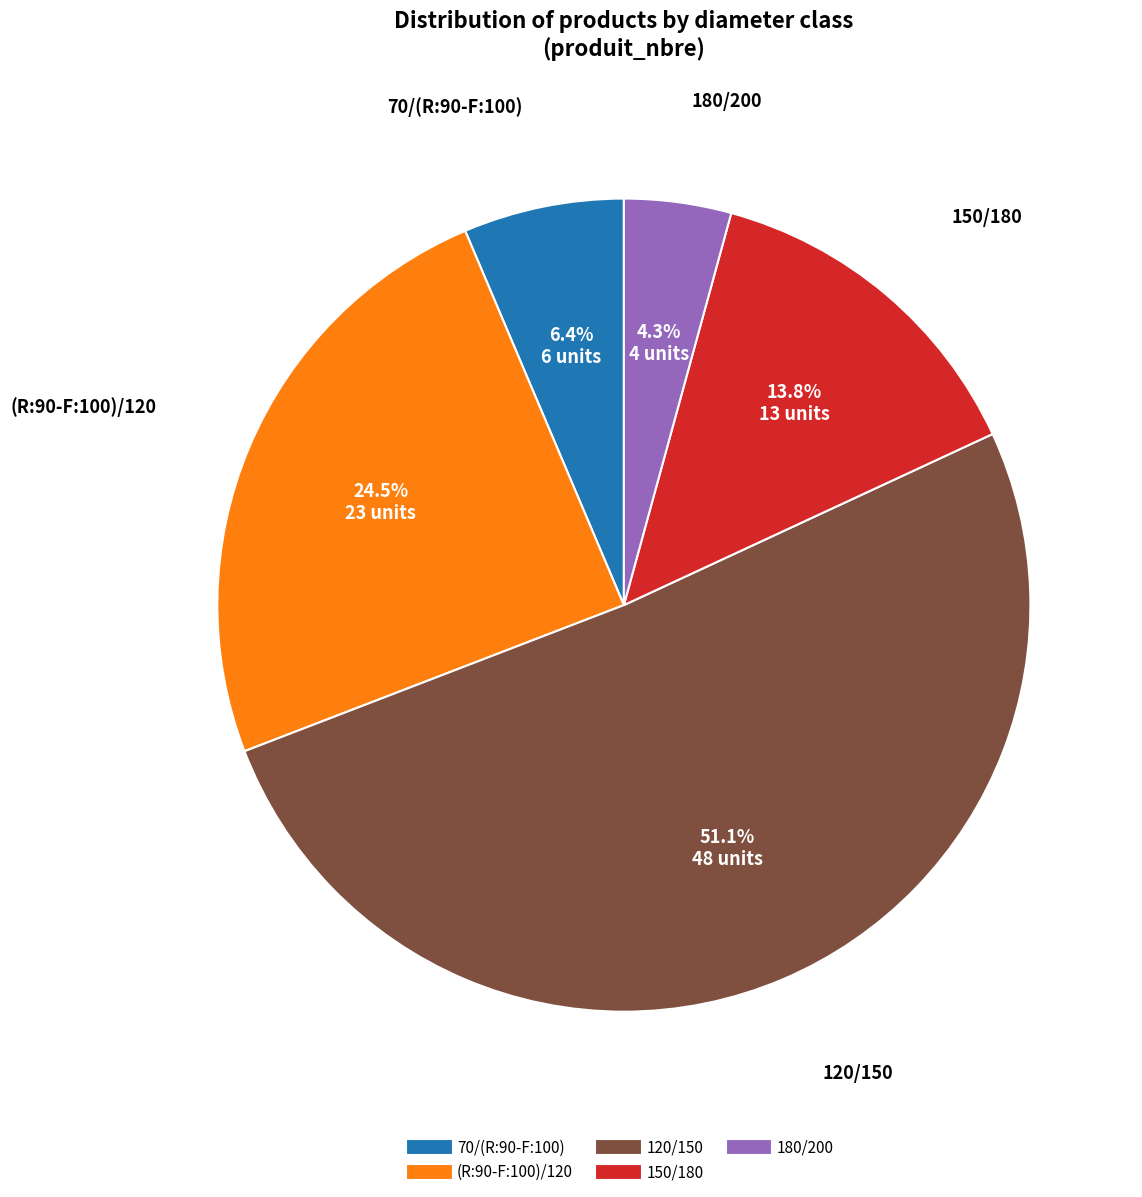

Combined, do 150/180 and 120/150 account for over 50%?

Yes